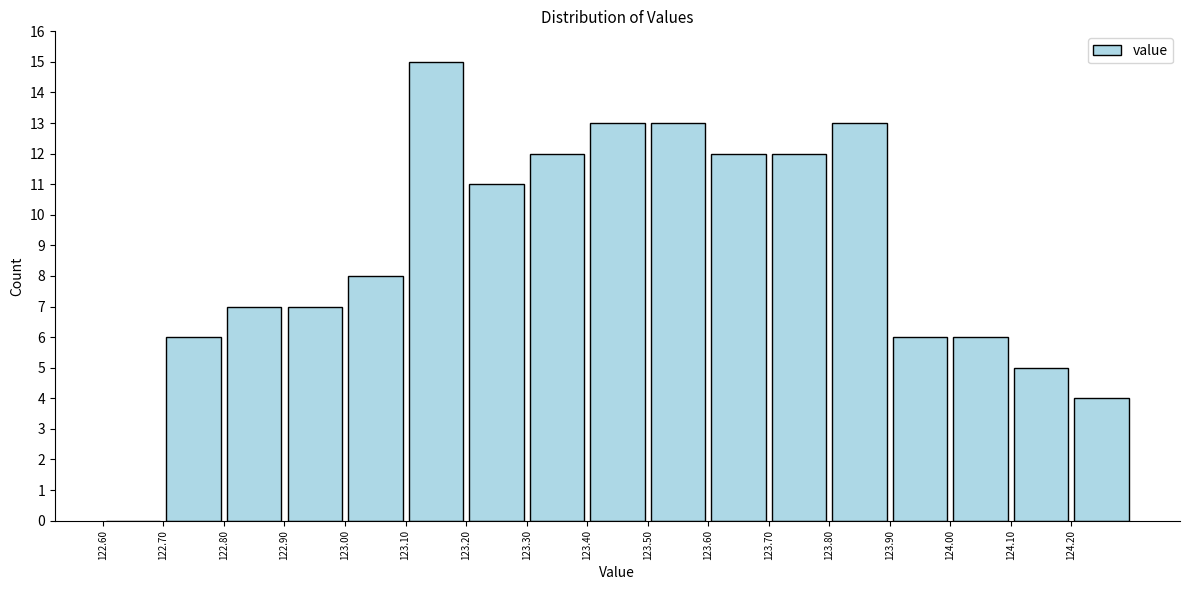

Reading left to right, transcribe this chart: for each bar, give the range it covers on the x-axis and its height. The values are not printed on the chart, so give them approximately, as read against the axis.

122.6 to 122.7: 0
122.7 to 122.8: 6
122.8 to 122.9: 7
122.9 to 123.0: 7
123.0 to 123.1: 8
123.1 to 123.2: 15
123.2 to 123.3: 11
123.3 to 123.4: 12
123.4 to 123.5: 13
123.5 to 123.6: 13
123.6 to 123.7: 12
123.7 to 123.8: 12
123.8 to 123.9: 13
123.9 to 124.0: 6
124.0 to 124.1: 6
124.1 to 124.2: 5
124.2 to 124.3: 4